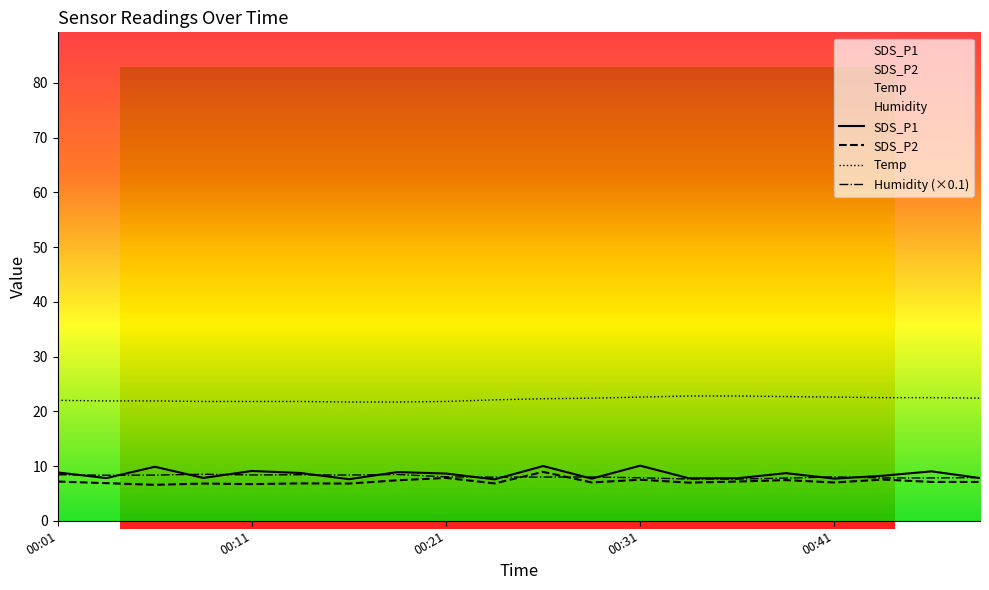

How many times do Humidity and SDS_P2 cross each other?

2